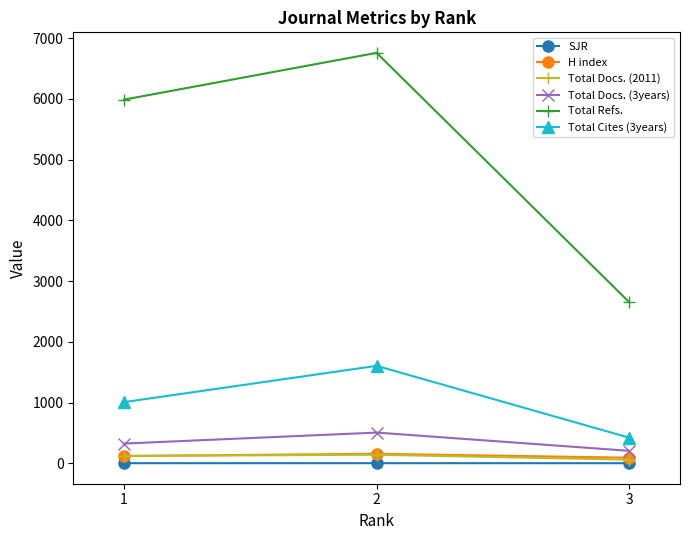

What is the approximate value of Total Refs. at 3?

2648.0